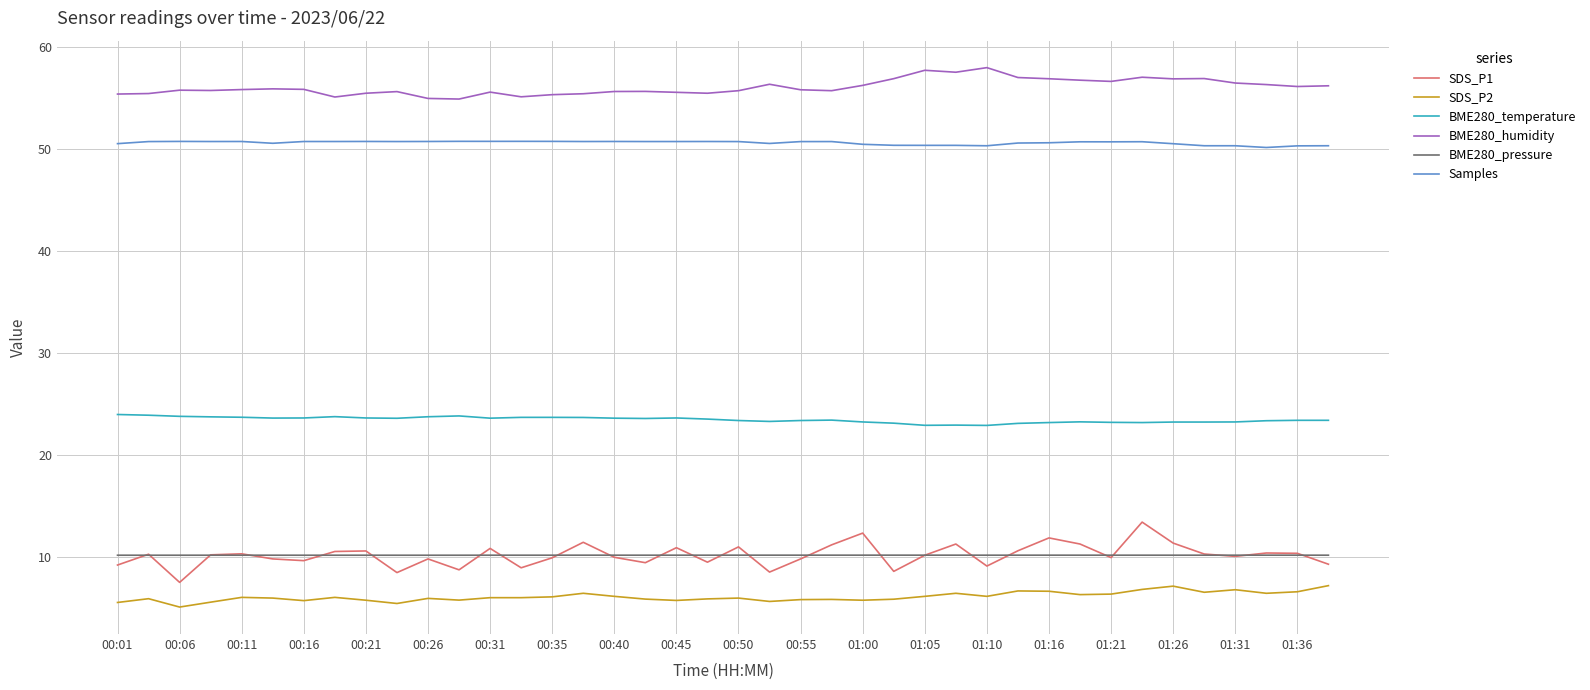

Which series has the largest total across all categories?

BME280_humidity